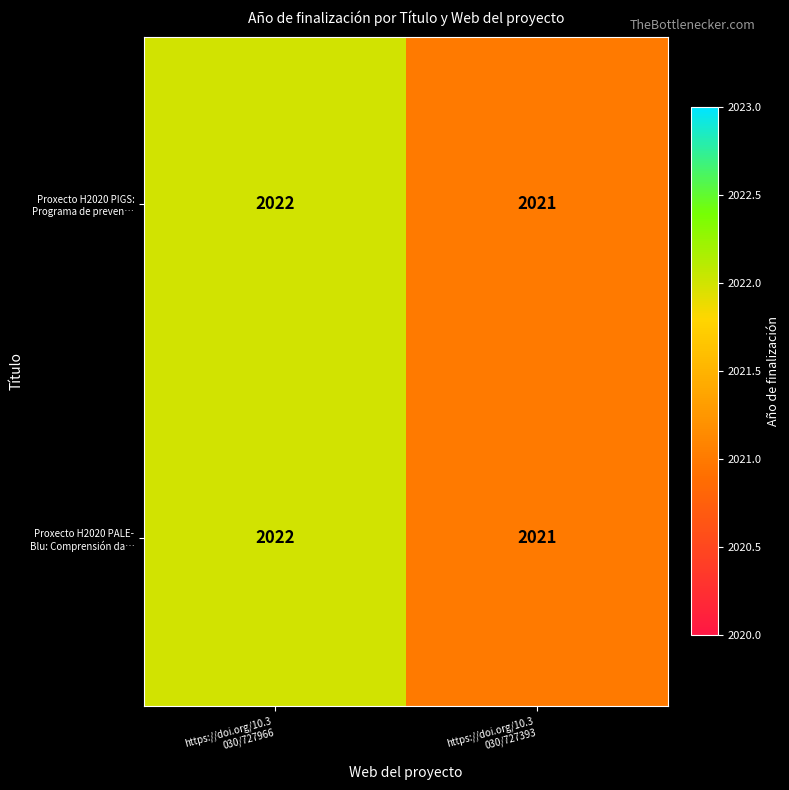

What is the greatest value displayed?

2022